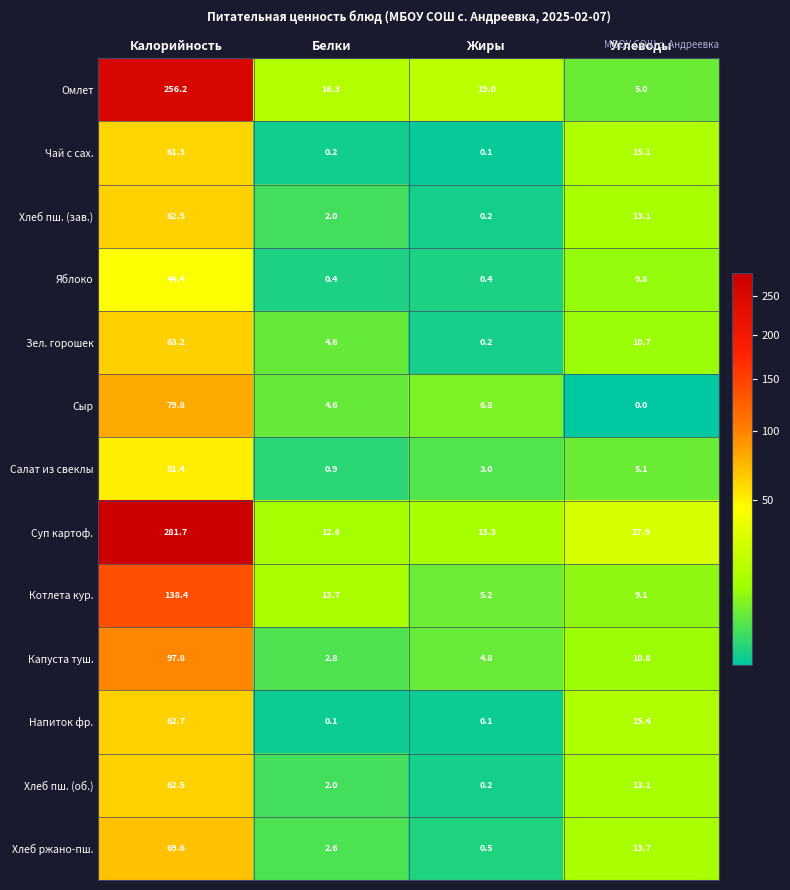

What is the difference between the highest and lowest values at Калорийность?

237.3